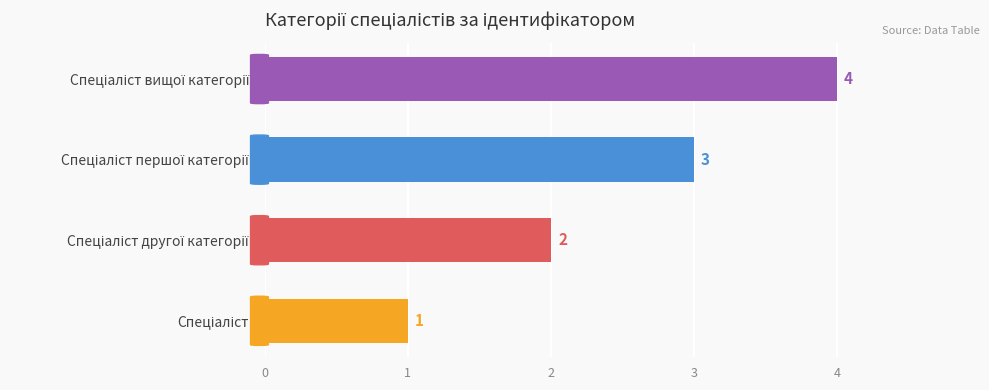

How many values are between 2 and 4?

3